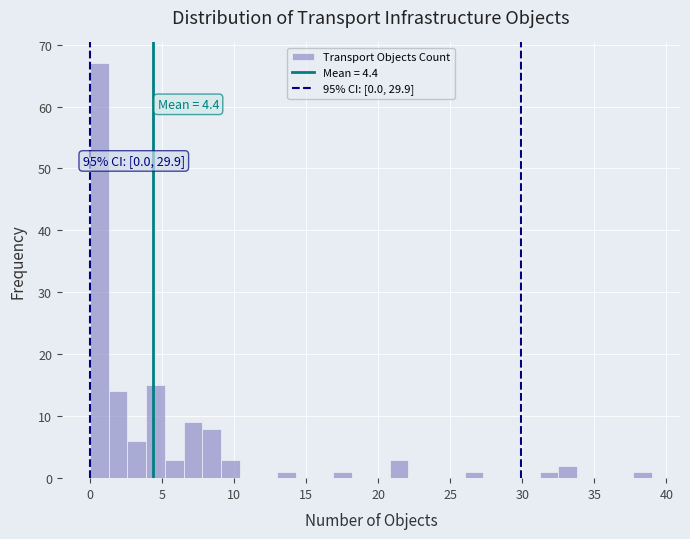

Around what value on the x-axis is the tallest bar? Give the approximate position of its centre, as read against the axis.

0.5